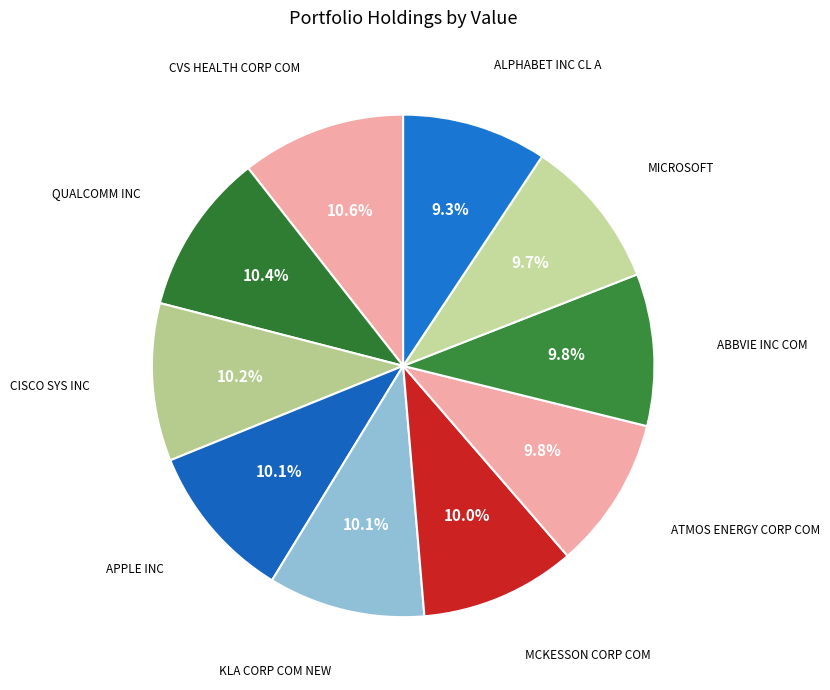

Is it true that ALPHABET INC CL A is 9% of the pie?

True